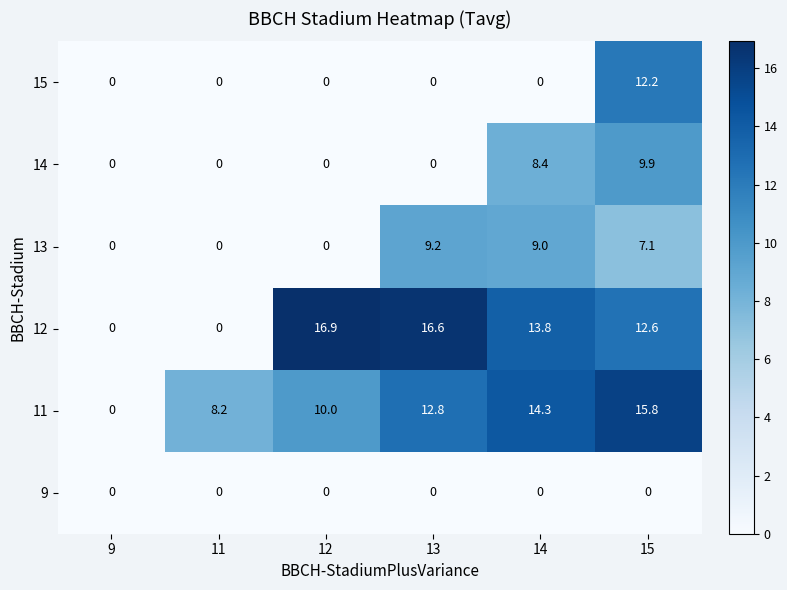

True or false: 13 has a value of 5.3 at 11.

False